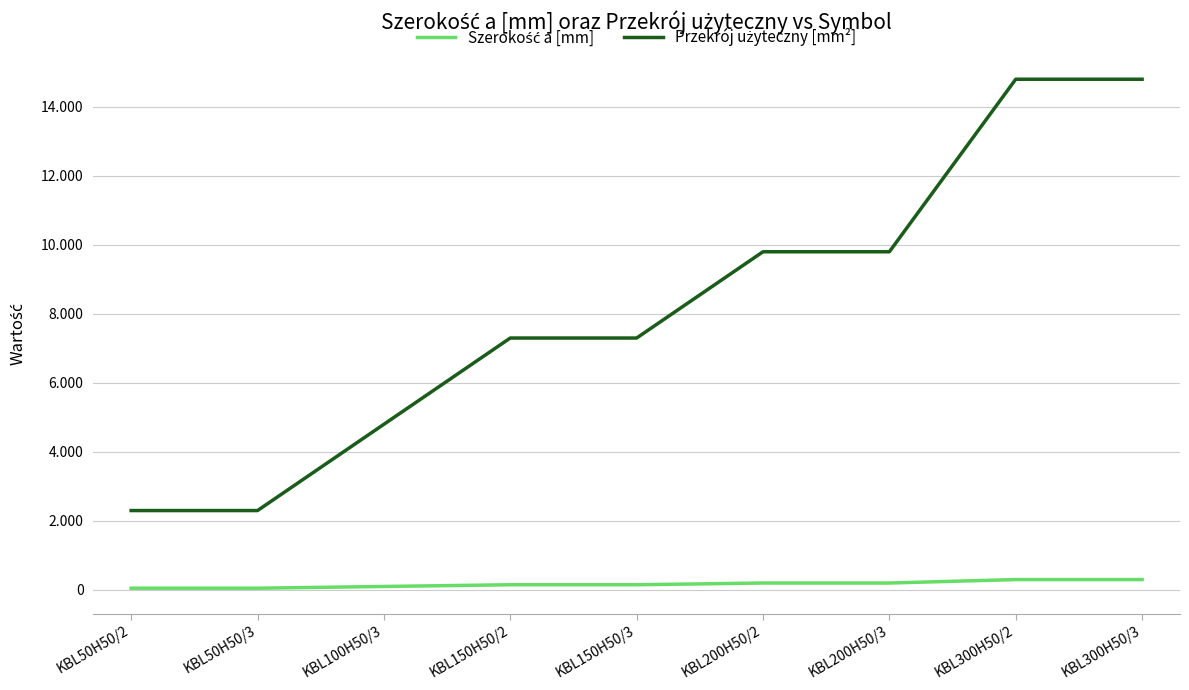

Is it true that Przekrój użyteczny [mm²] equals 9800 at KBL200H50/3?

True